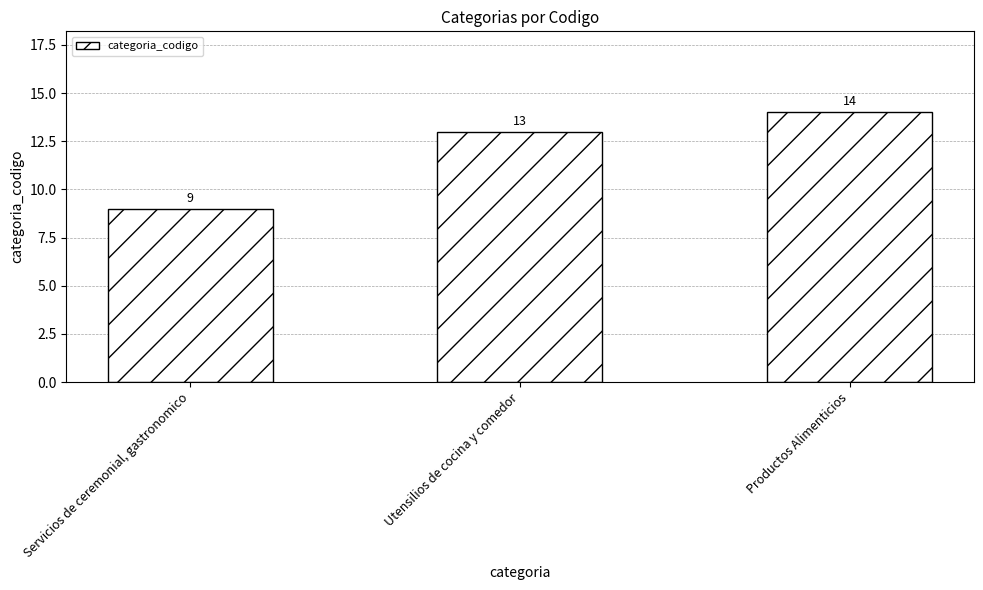

What is the greatest value displayed?

14